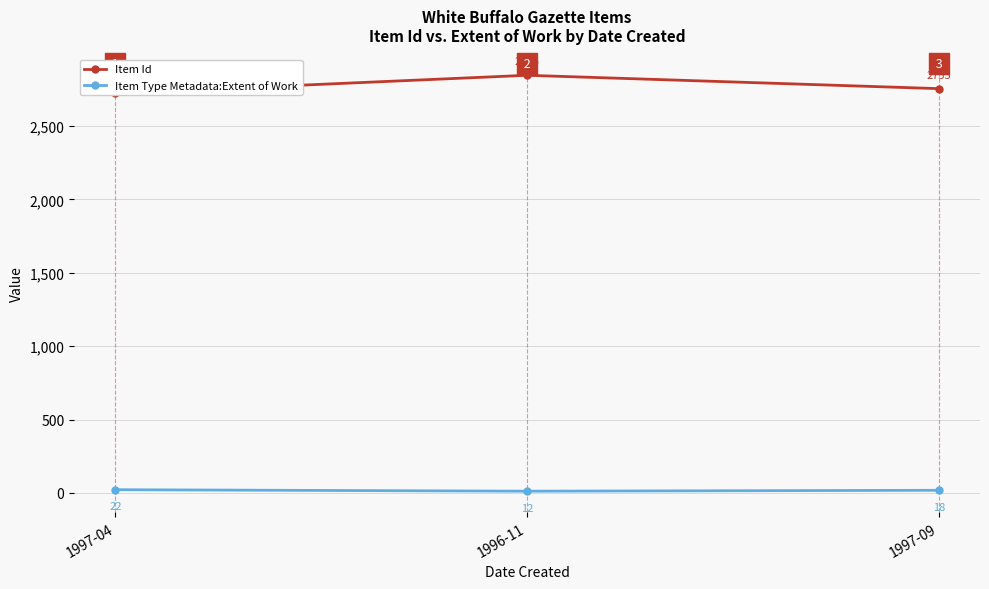

What are all the series names shown in the legend?

Item Id, Item Type Metadata:Extent of Work